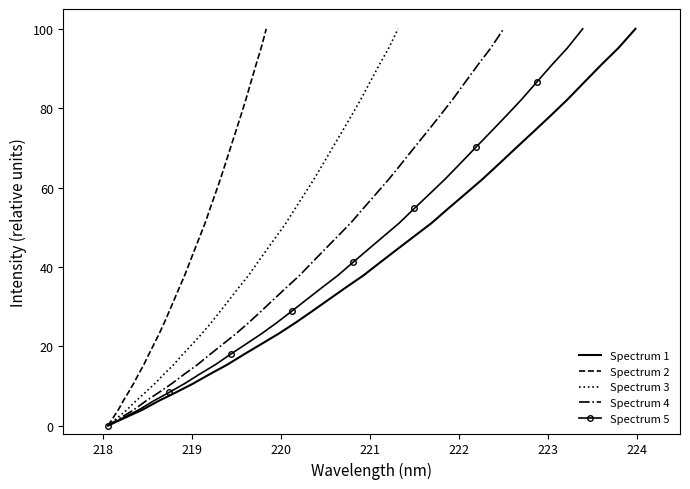

Is this an area chart (filled region under the line)?

No